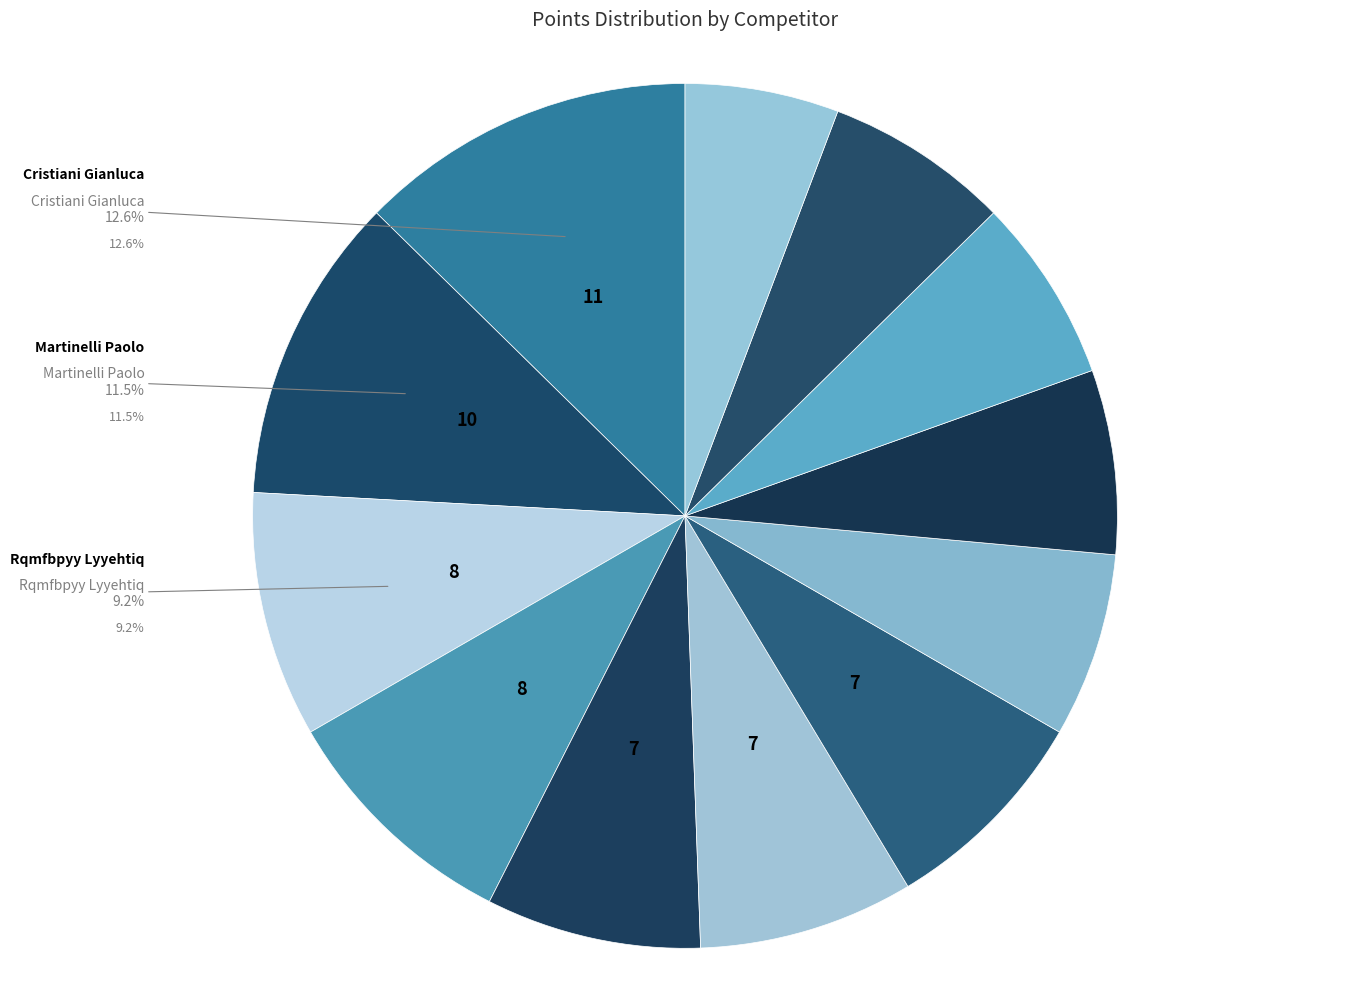

How many segments does this pie chart have?

12